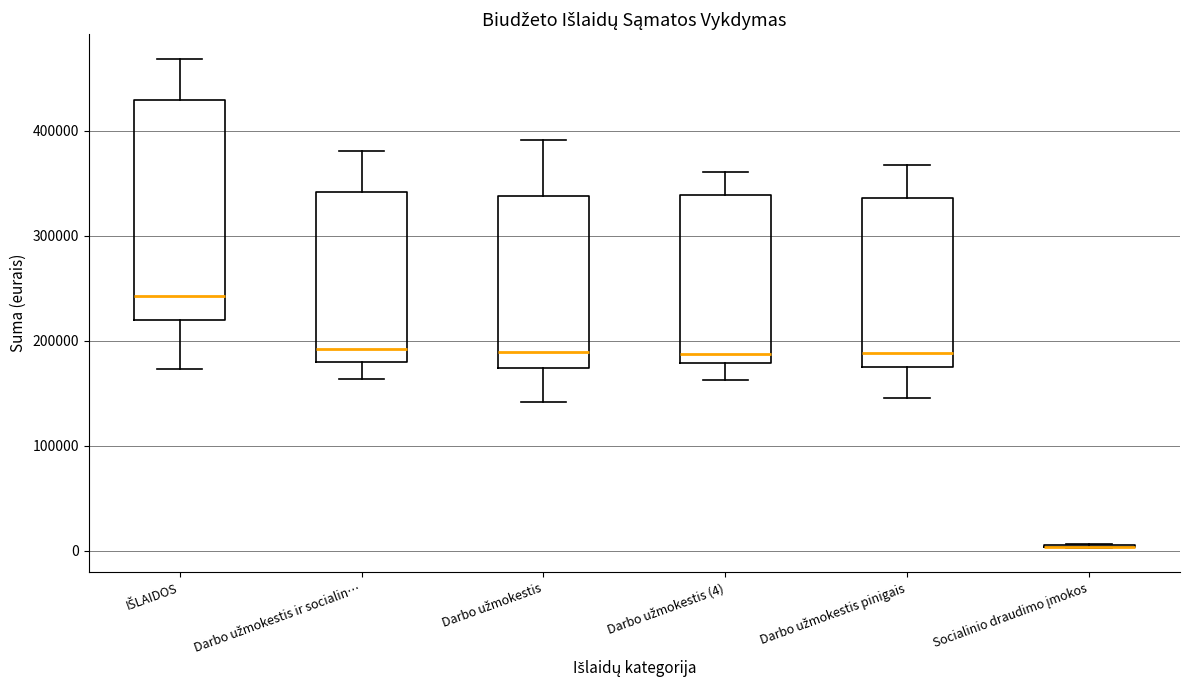

Reading left to right, transcribe this box plot: for each box, give where its median line is, the range the box spans, and where its two whiskers end, as read against the y-axis. The values are not printed on the chart, so give them approximately, as read against the axis.

IŠLAIDOS: median 240000, box 220000 to 430000, whiskers 170000 to 470000
Darbo užmokestis ir socialin…: median 190000, box 180000 to 340000, whiskers 160000 to 380000
Darbo užmokestis: median 190000, box 170000 to 340000, whiskers 140000 to 390000
Darbo užmokestis (4): median 190000, box 180000 to 340000, whiskers 160000 to 360000
Darbo užmokestis pinigais: median 190000, box 180000 to 340000, whiskers 150000 to 370000
Socialinio draudimo įmokos: box collapsed to a line at 0, whiskers 0 to 10000